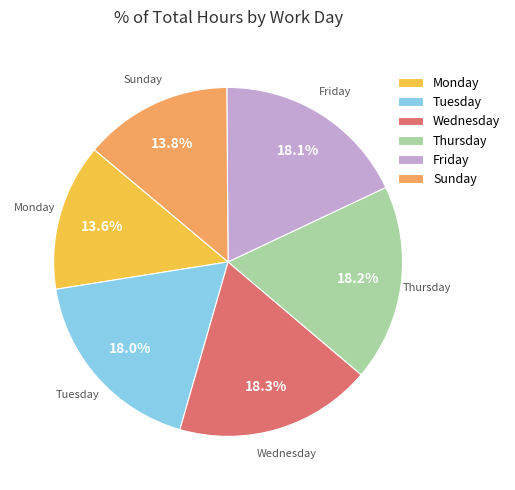

How many segments does this pie chart have?

6